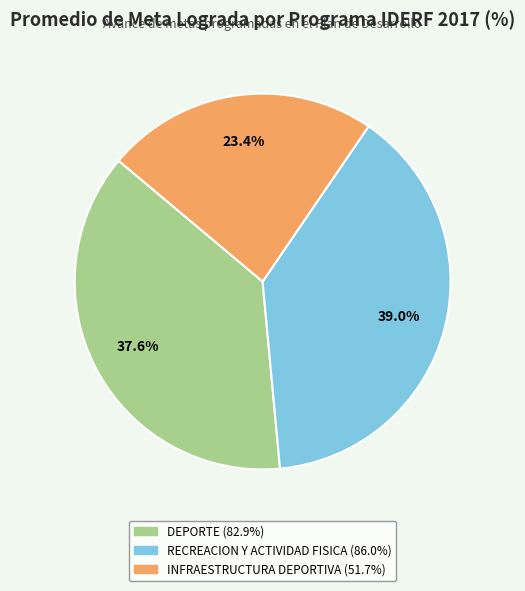

To the nearest percent, what is the combined percentage of DEPORTE and INFRAESTRUCTURA DEPORTIVA?

61%